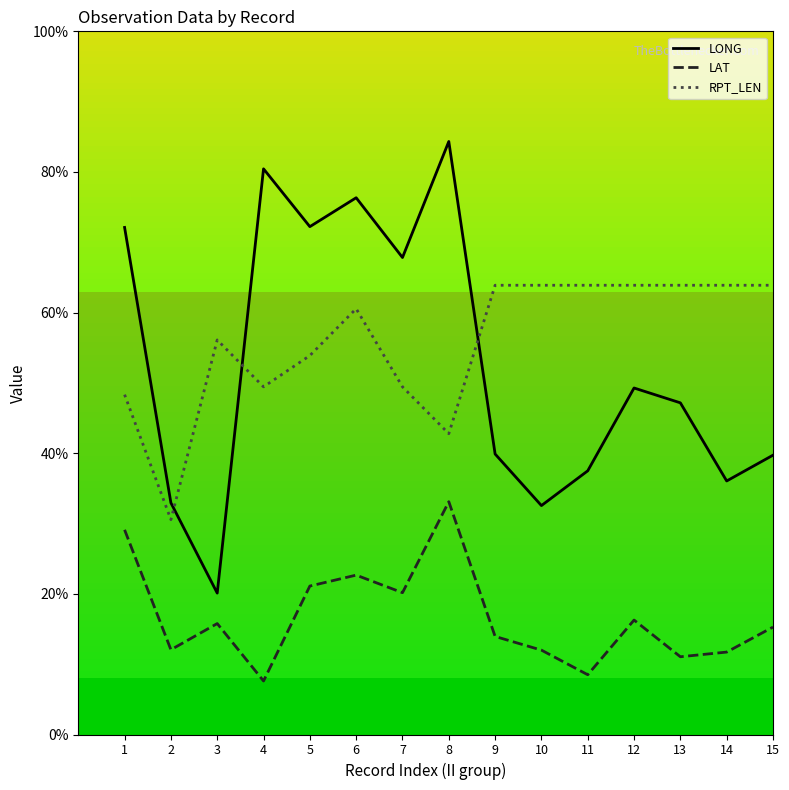

Which label corresponds to the largest value in the chart?

8